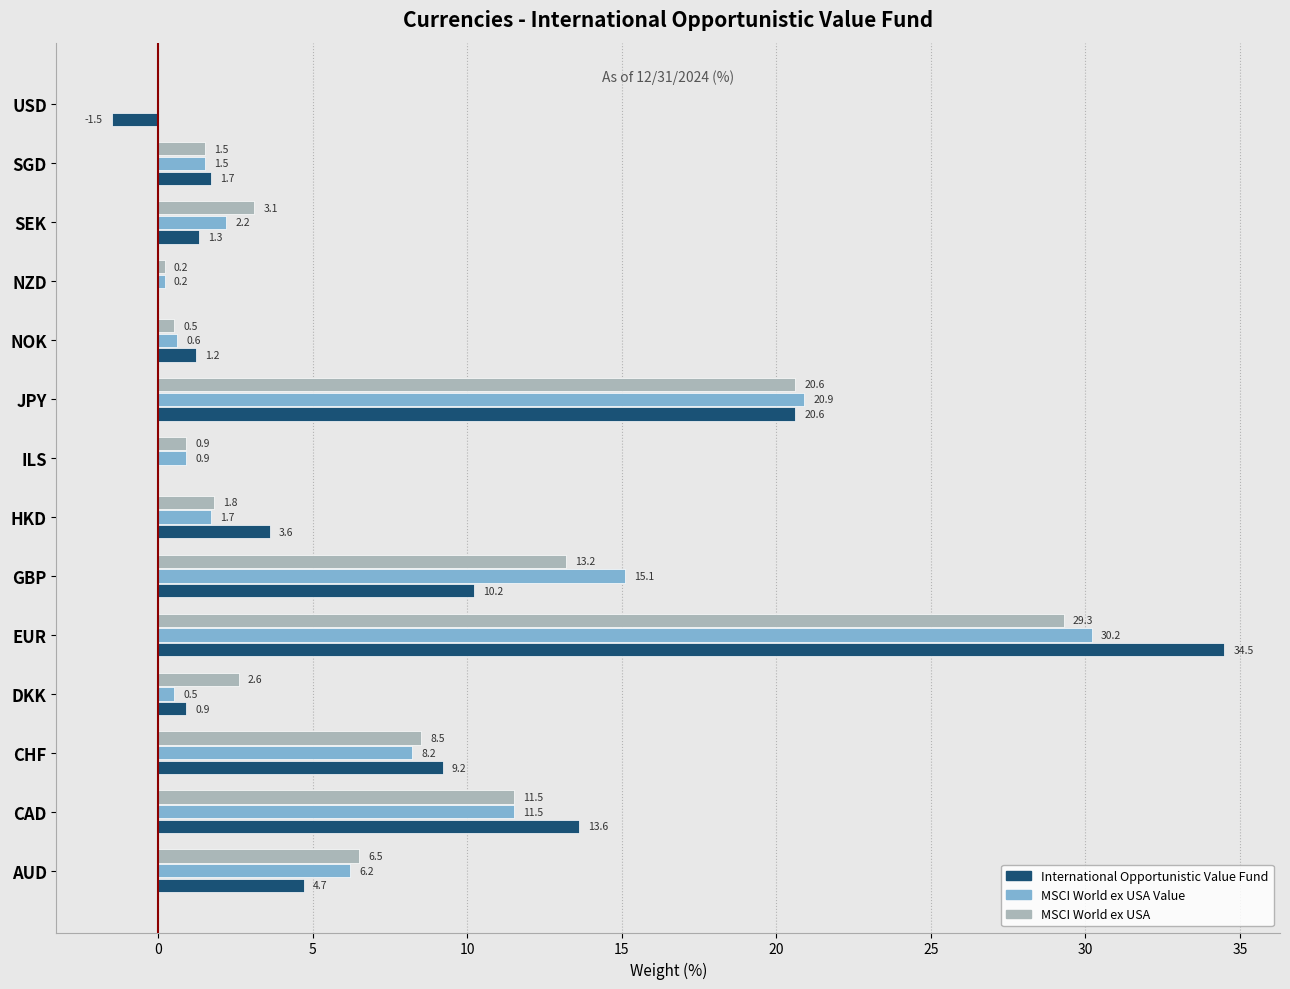

What is the sum of all International Opportunistic Value Fund values?

100.0